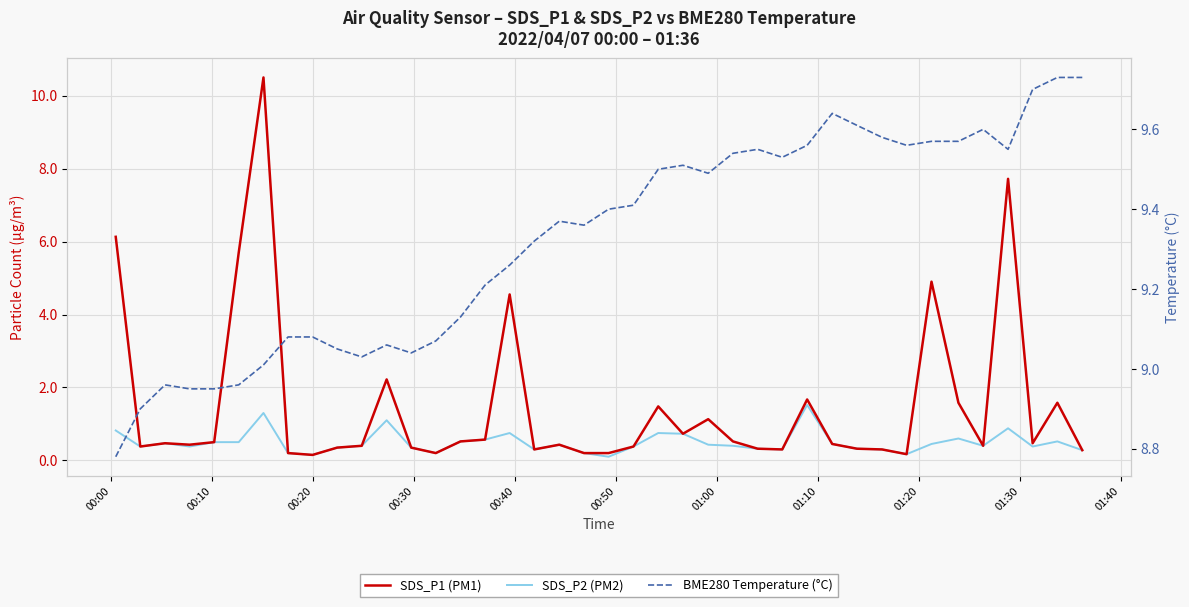

What is the difference between the second highest and second lowest values in the SDS_P1 (PM1) series?

7.5